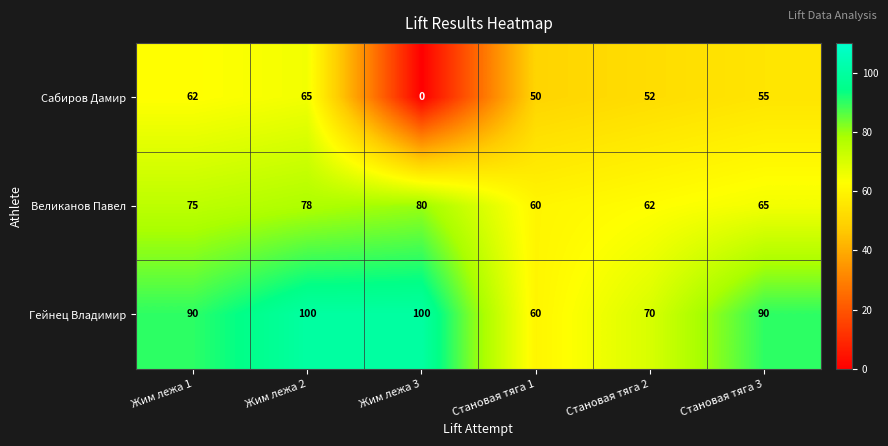

The value of Гейнец Владимир at Жим лежа 3 is 100. True or false?

True